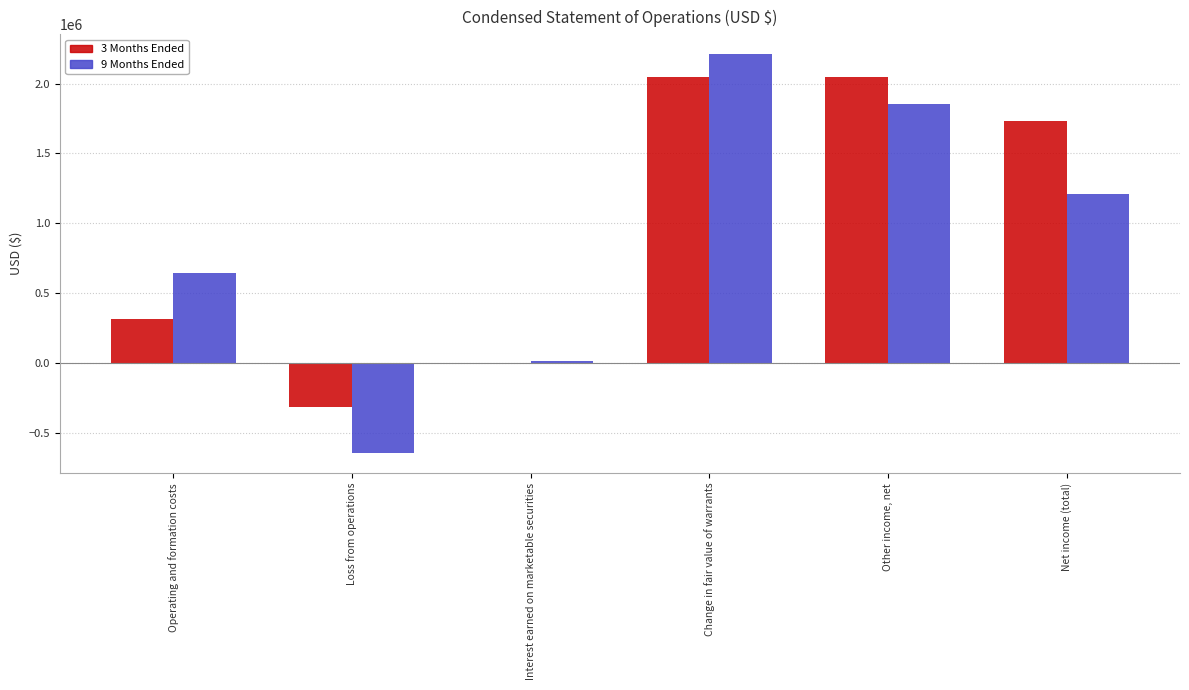

At which label does 9 Months Ended reach its peak?

Change in fair value of warrants